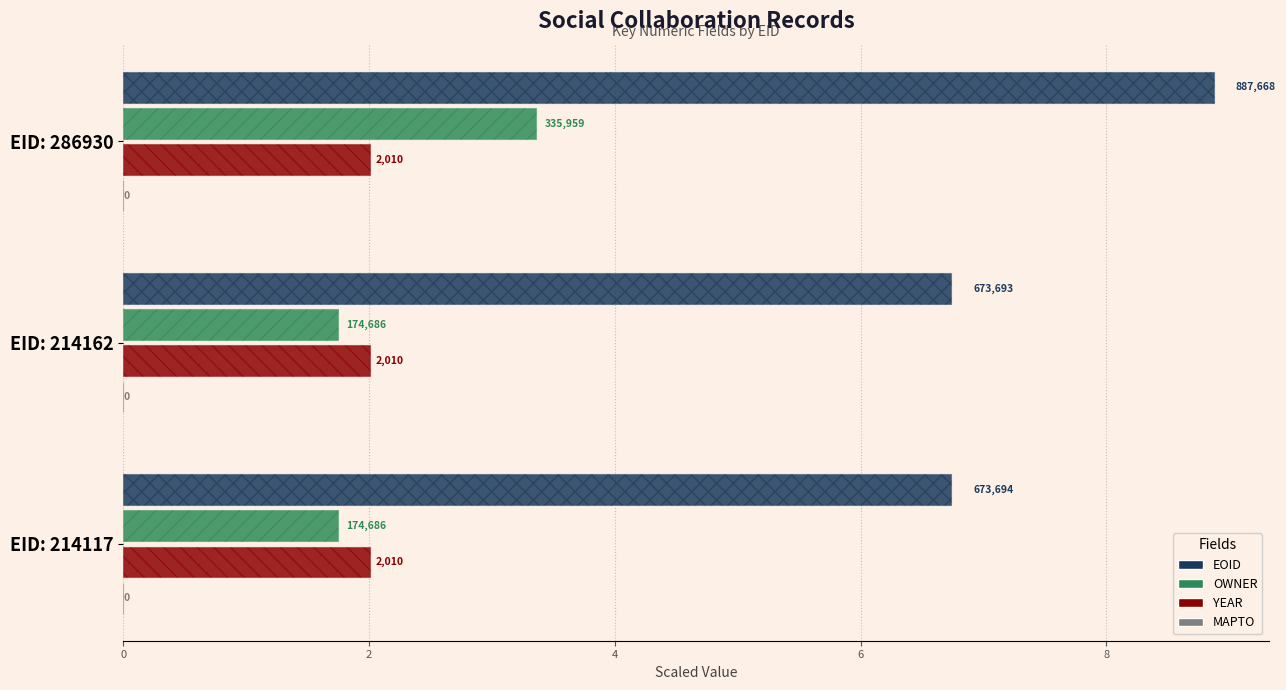

Between 0 and 2, which series saw the biggest shift?

EOID